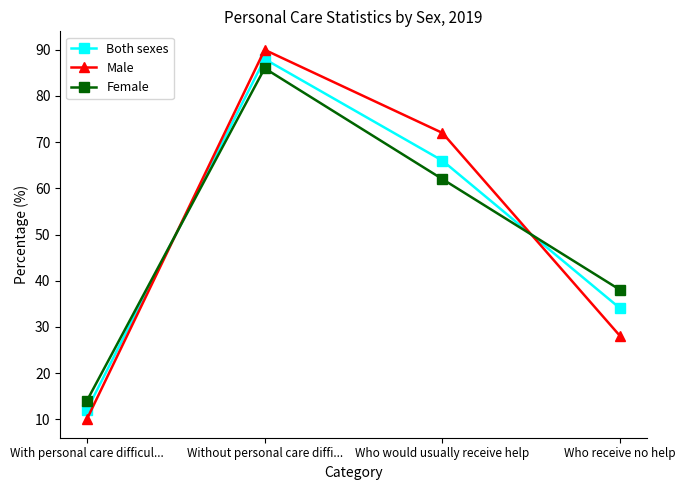

Read the Female value at Who receive no help, to the nearest 10.

40